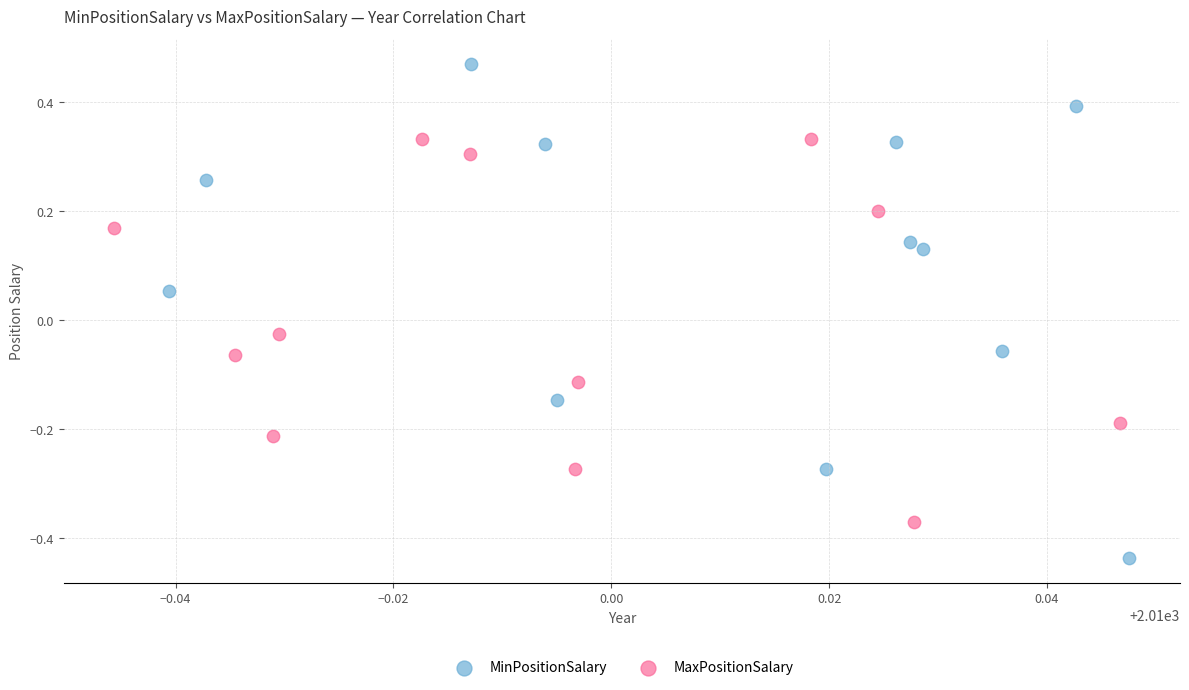

Which series reaches the minimum Y coordinate?

MinPositionSalary